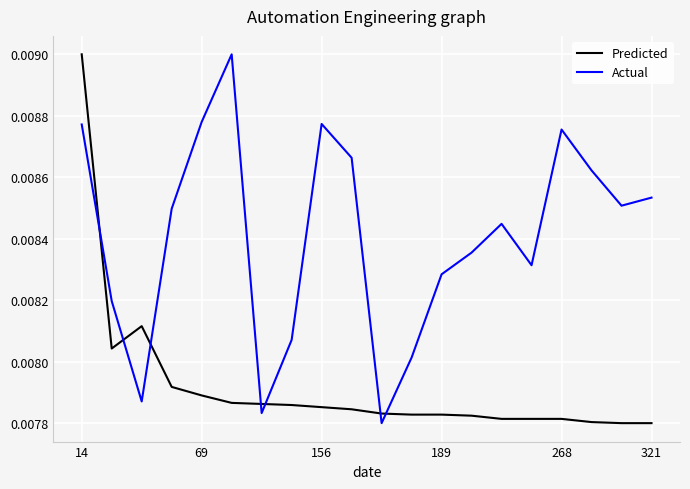

Which series ends up on top after the final intersection of Predicted and Actual?

Actual